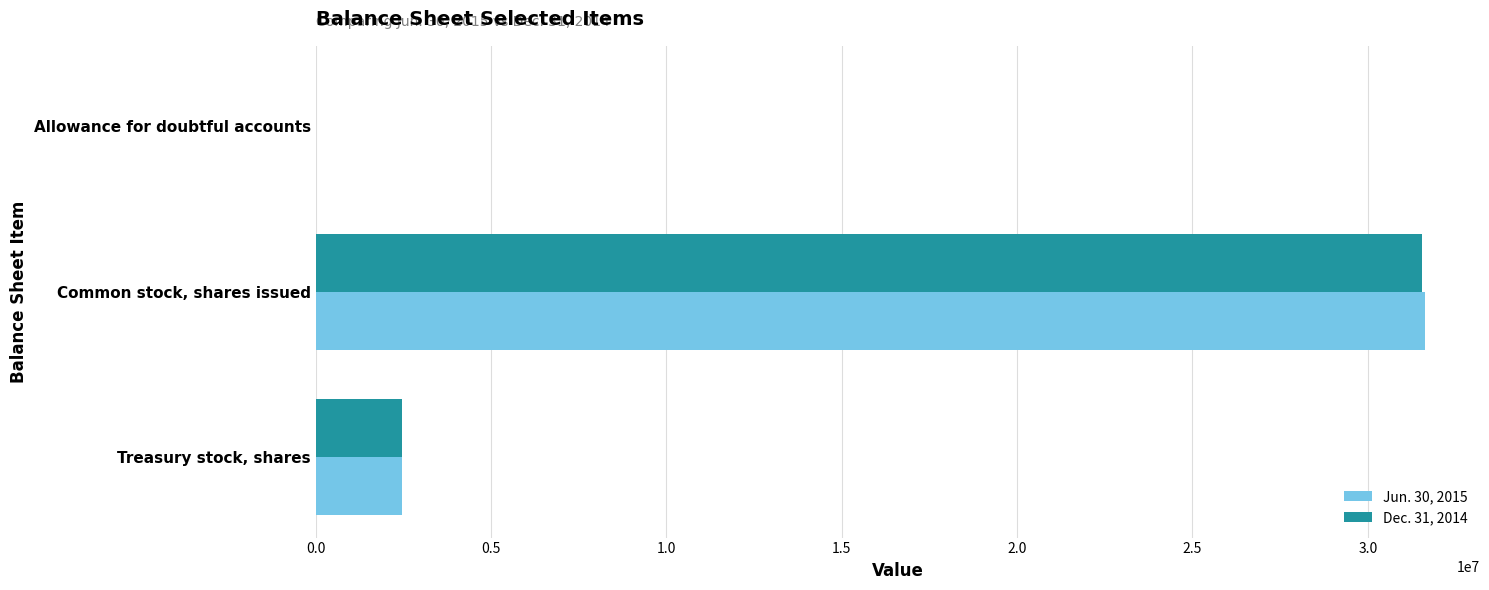

At which label is Jun. 30, 2015 closest to 15808702?

Treasury stock, shares